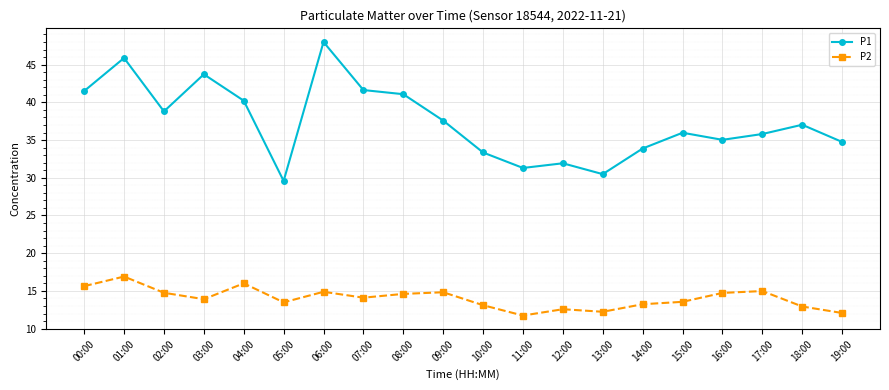

In P1, how many points are higher than both neighbors (excluding endpoints)?

6